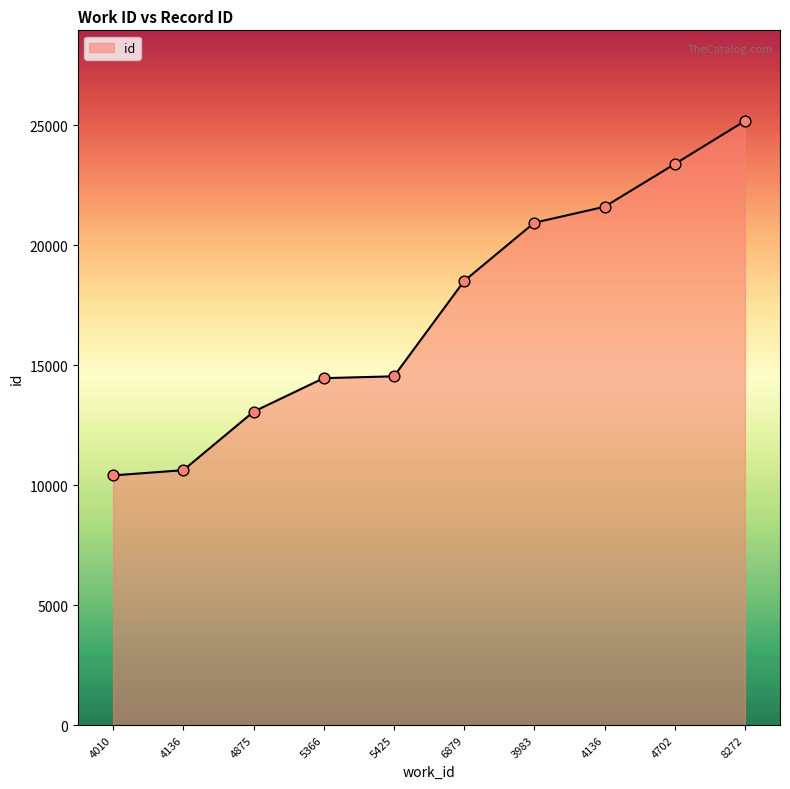

How many lines are shown in the chart?

1